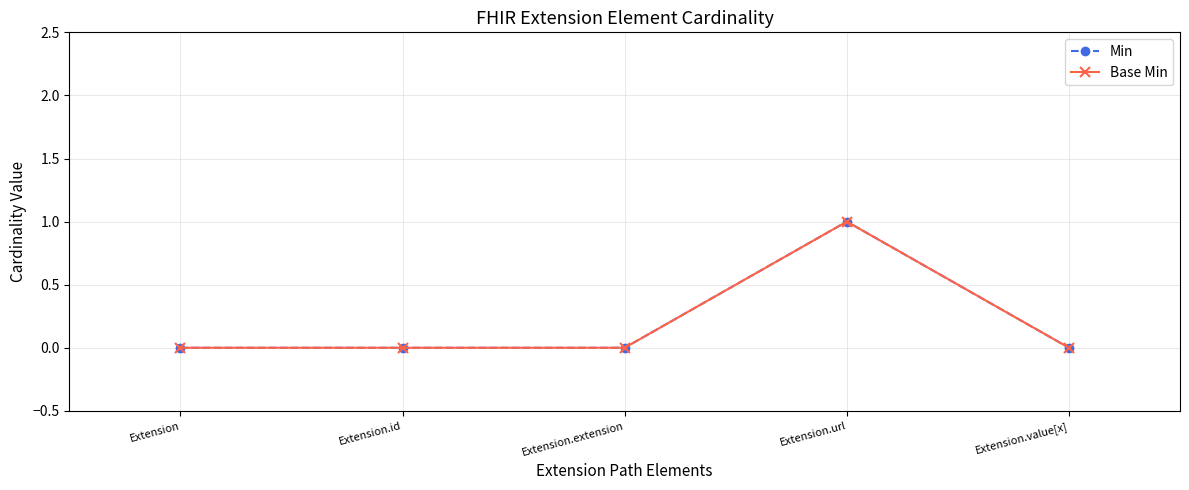

What is the label of the 5th point from the right?

Extension